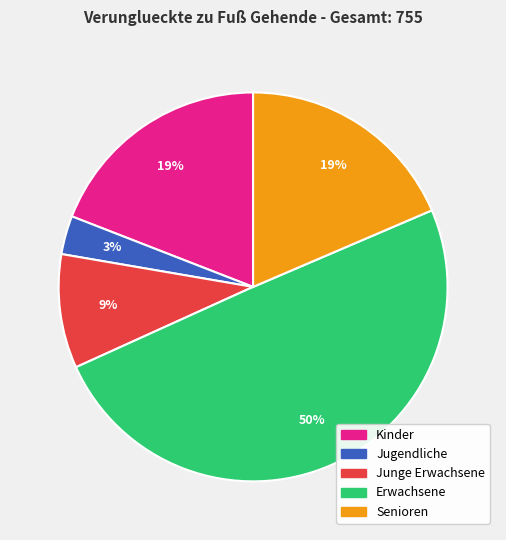

How many slices are in this pie chart?

5